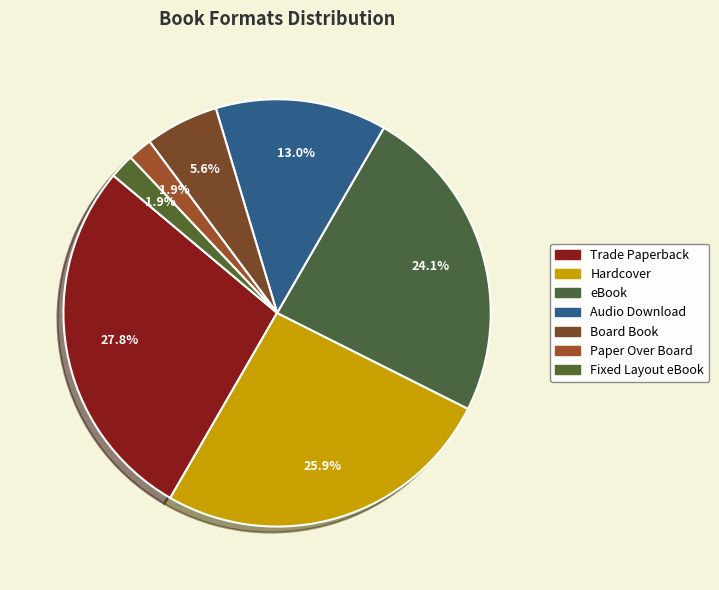

Does Audio Download represent more than half of the total?

No